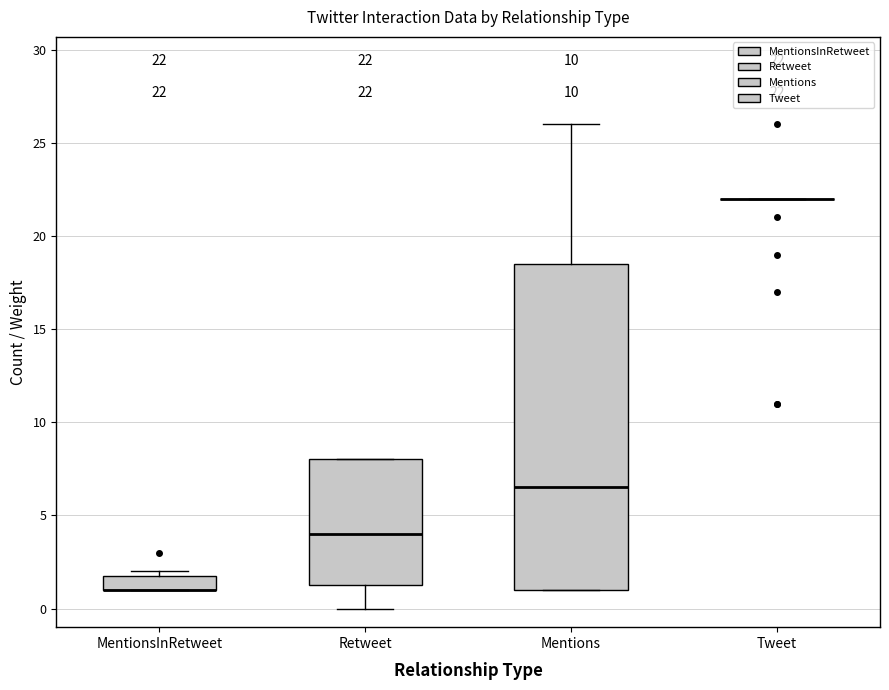

Which box is the tallest, from its lower edge to its upper edge?

Mentions